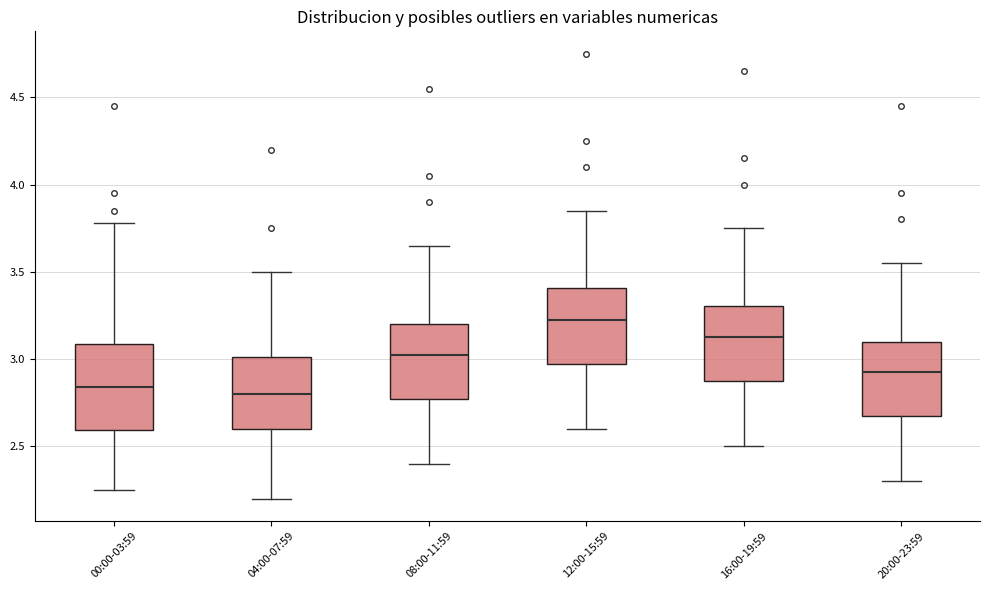

Reading left to right, transcribe this box plot: for each box, give where its median line is, the range the box spans, and where its two whiskers end, as read against the y-axis. The values are not printed on the chart, so give them approximately, as read against the axis.

00:00-03:59: median 2.85, box 2.60 to 3.10, whiskers 2.25 to 3.80
04:00-07:59: median 2.80, box 2.60 to 3.00, whiskers 2.20 to 3.50
08:00-11:59: median 3.05, box 2.75 to 3.20, whiskers 2.40 to 3.65
12:00-15:59: median 3.25, box 2.95 to 3.40, whiskers 2.60 to 3.85
16:00-19:59: median 3.15, box 2.85 to 3.30, whiskers 2.50 to 3.75
20:00-23:59: median 2.95, box 2.65 to 3.10, whiskers 2.30 to 3.55